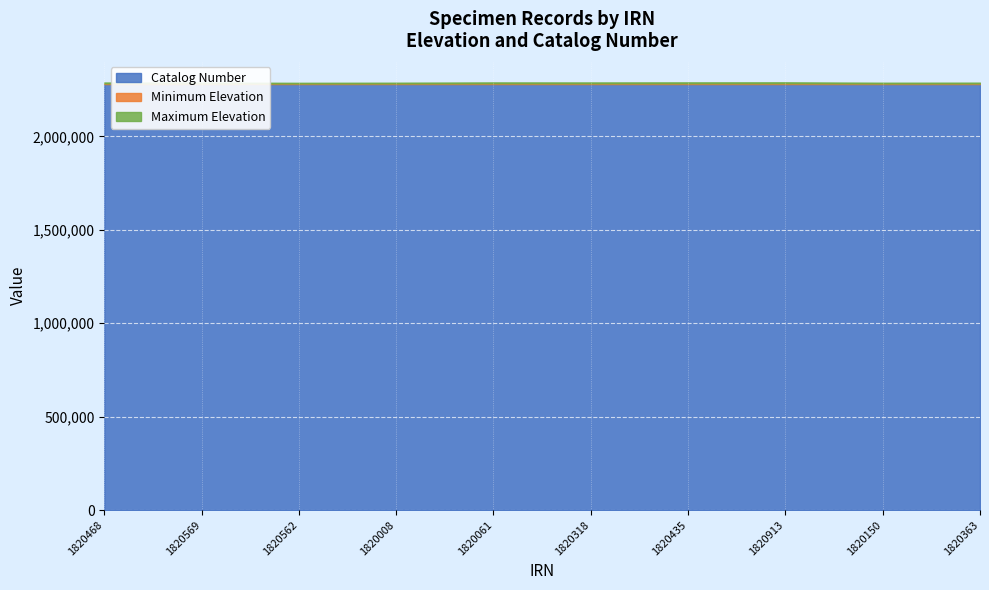

Which series changed the most between 1820468 and 1820318?

Maximum Elevation